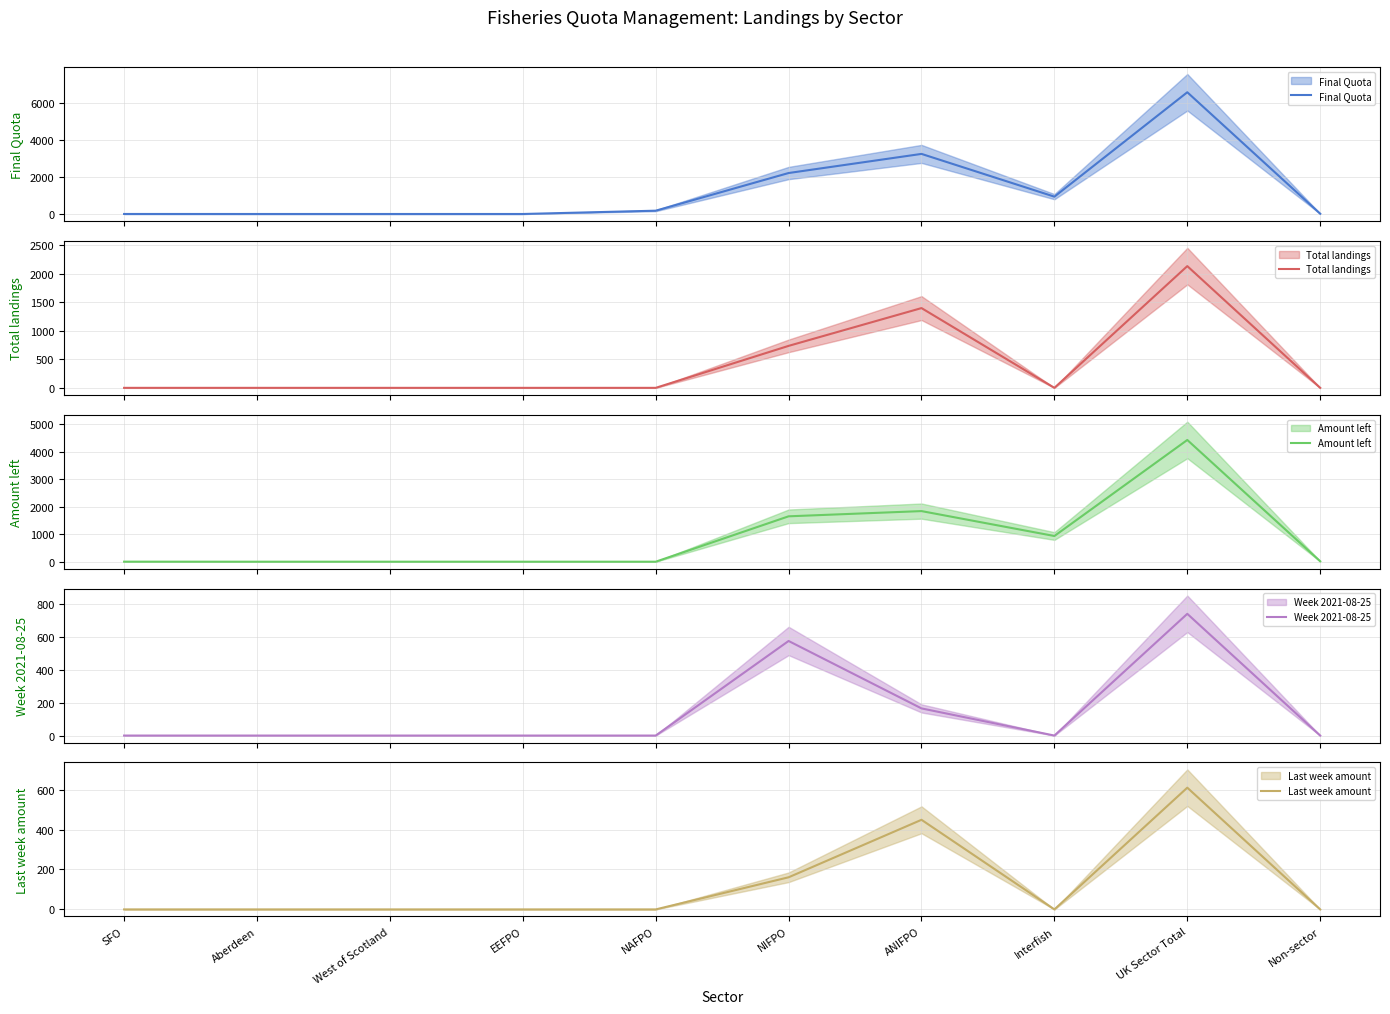

Is it true that Last week amount equals 216.7 at SFO?

False